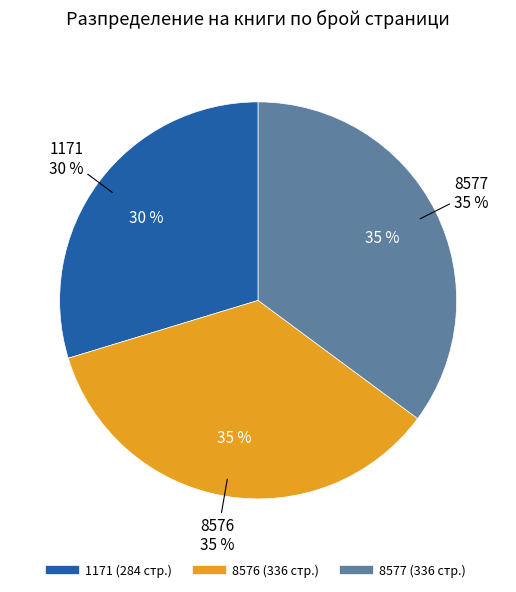

Which slice is the largest?

8576